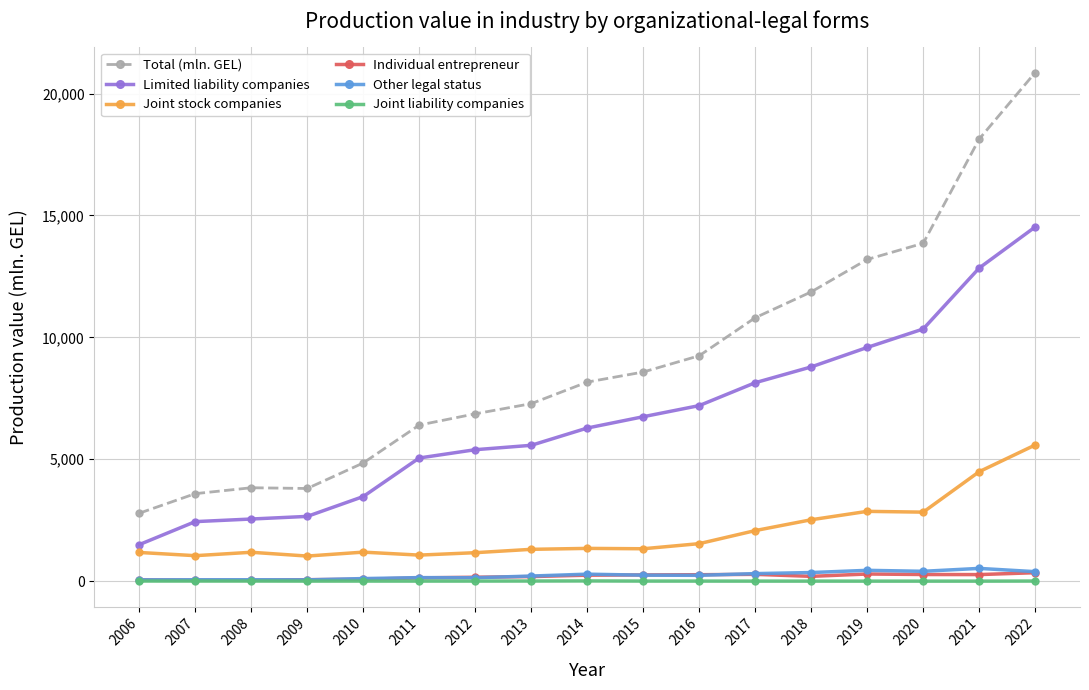

What is the lowest value of the Total (mln. GEL) series?

2786.3